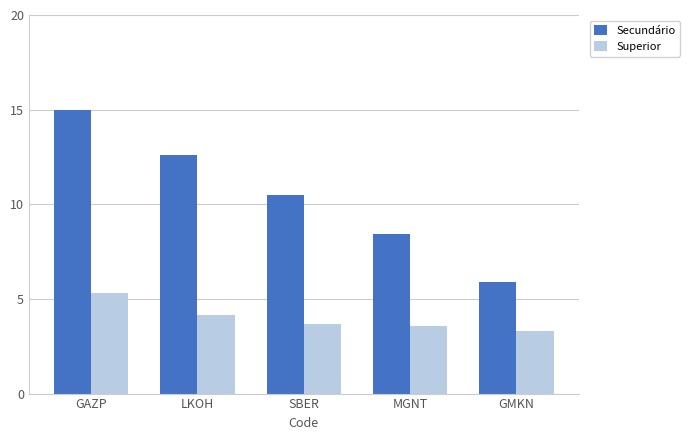

Rank the series by their average value, from highest to lowest.

Secundário, Superior